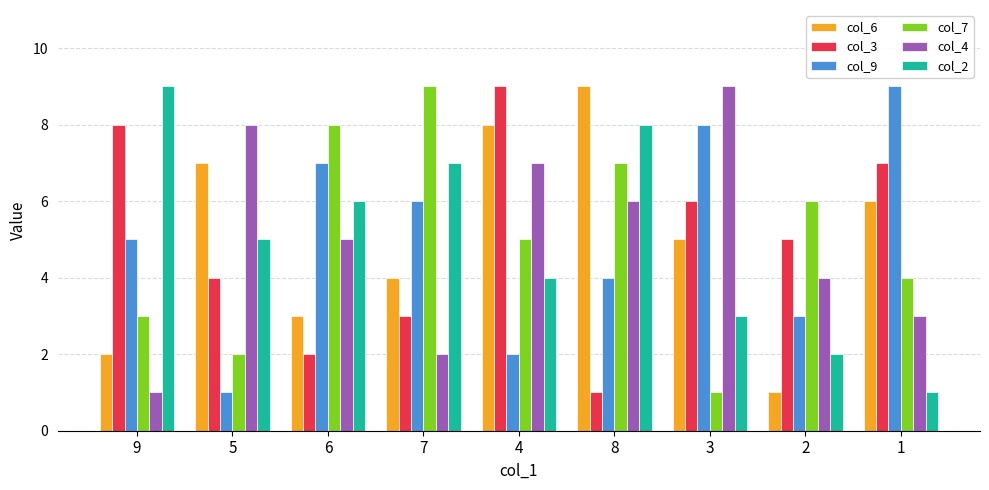

List the labels in order of col_2 value, smallest first.

1, 2, 3, 4, 5, 6, 7, 8, 9